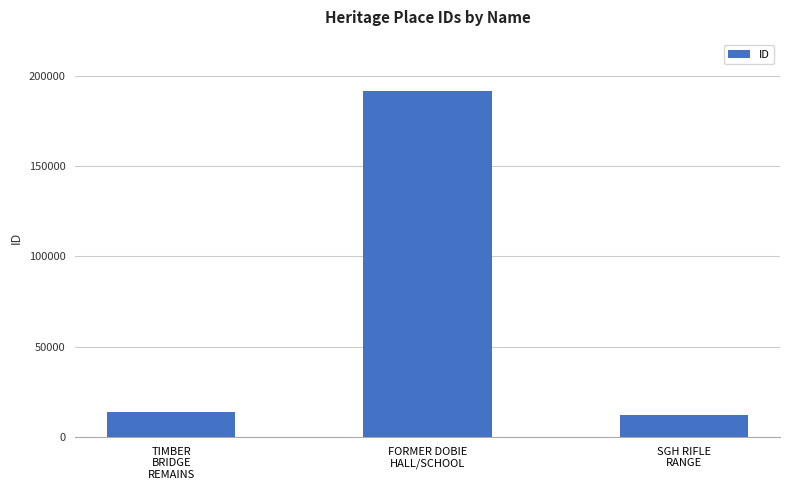

What is the value of the 3rd bar from the left?

12490